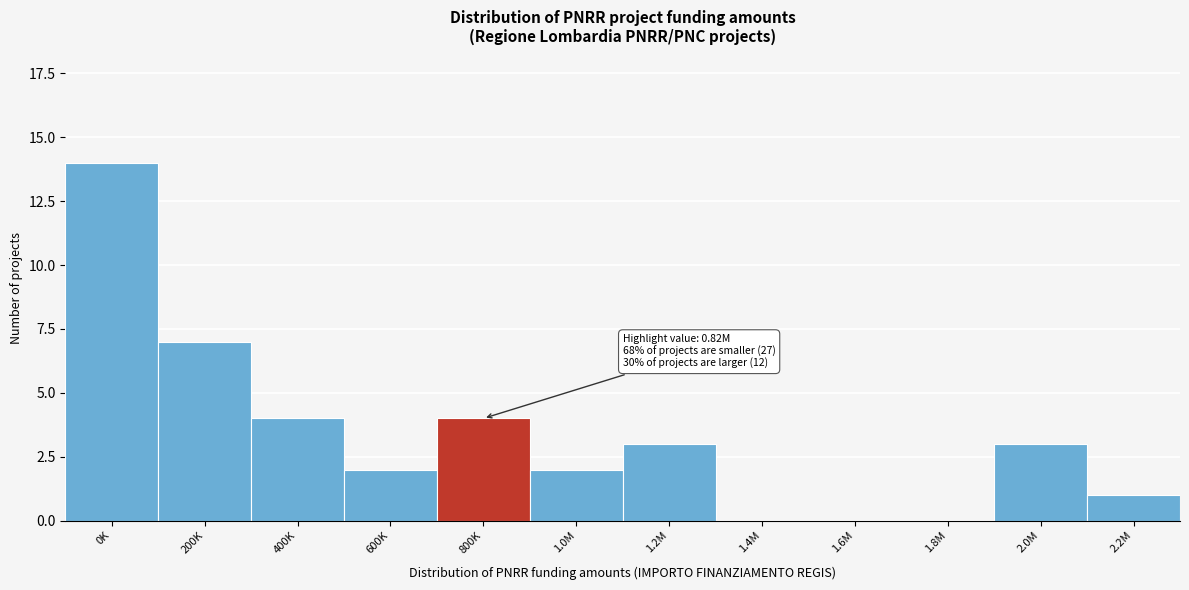

Reading right to left, extract all data points from this chart.

2.2M=1	2.0M=3	1.8M=0	1.6M=0	1.4M=0	1.2M=3	1.0M=2	800K=4	600K=2	400K=4	200K=7	0K=14